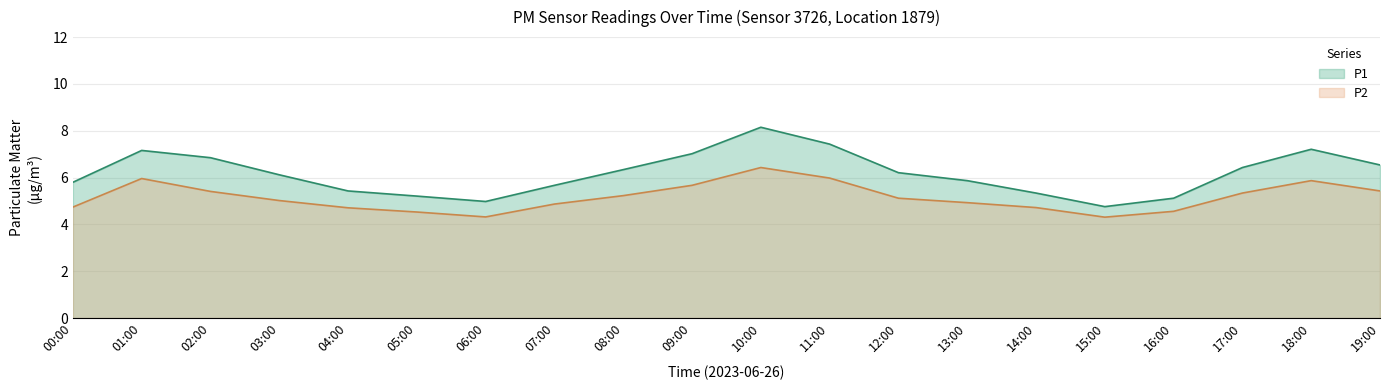

What is the change in value from 03:00 to 19:00?

+0.4